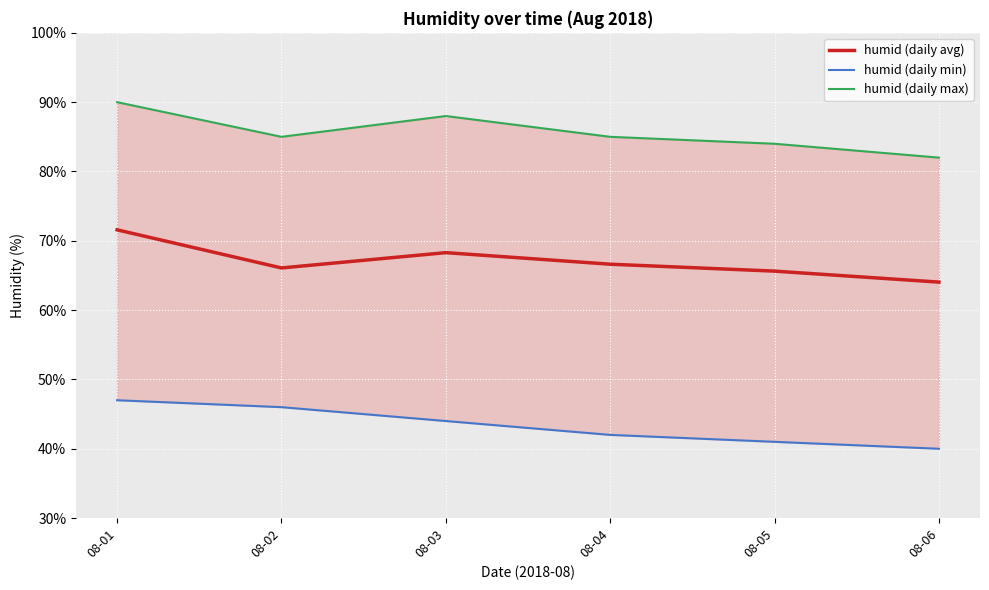

List the series in order of their overall mean, highest first.

humid (daily max), humid (daily avg), humid (daily min)